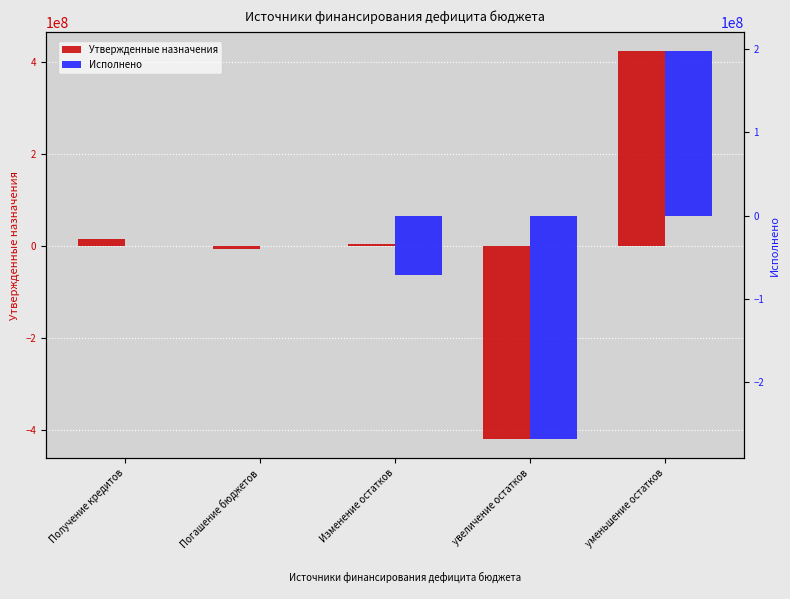

How many values in the Исполнено series exceed 0?

1